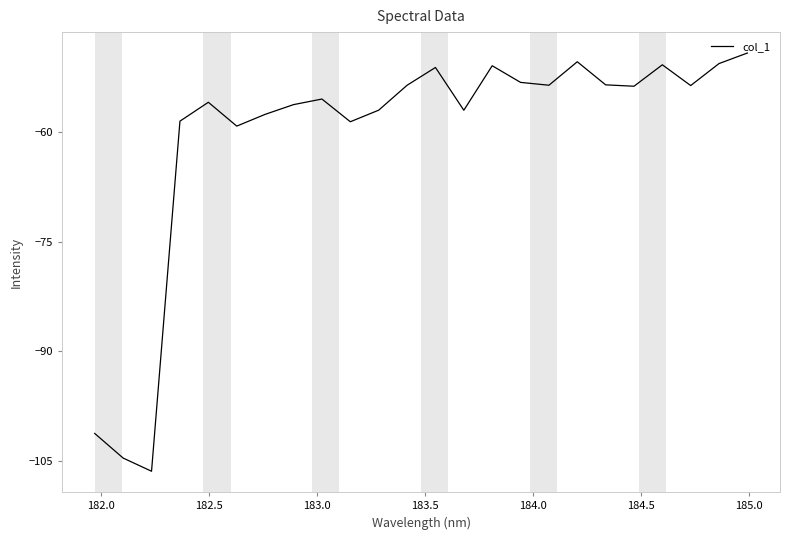

What is the maximum value shown in the chart?

-49.2